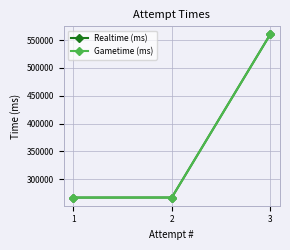

What is the lowest value of the Realtime (ms) series?

267152